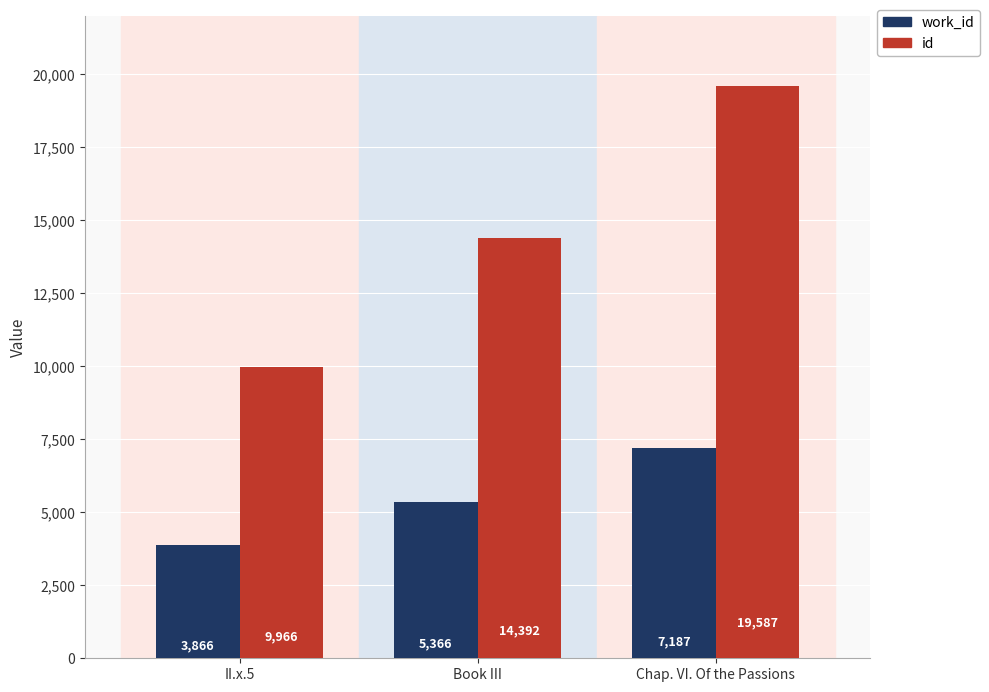

Is it true that work_id equals 9482 at Chap. VI. Of the Passions?

False